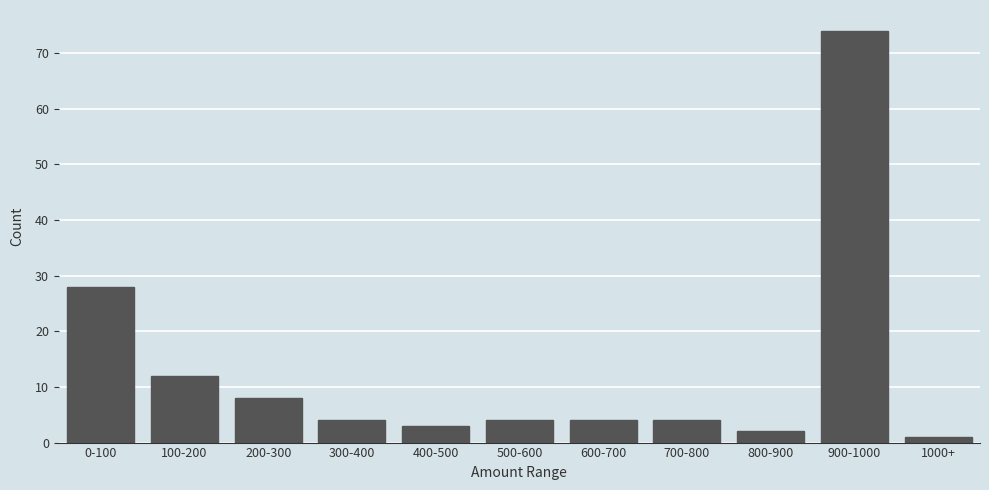

Reading right to left, list all the values displayed in this chart.

1	74	2	4	4	4	3	4	8	12	28